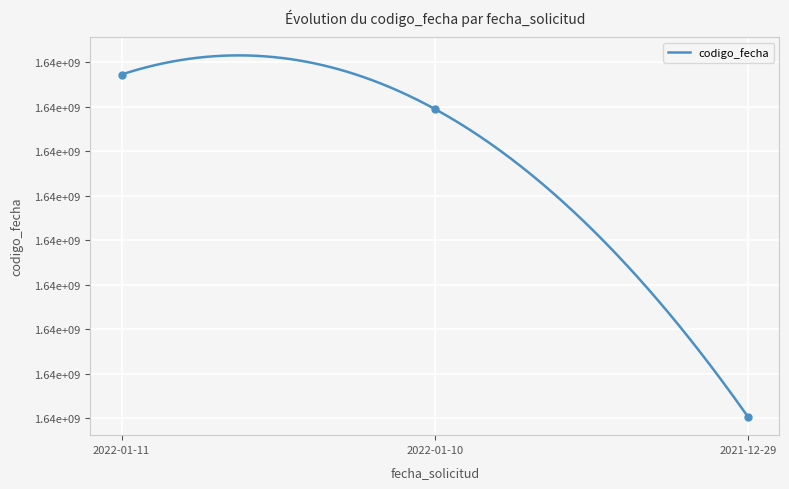

What is the sum of the values at 2021-12-29 and 2022-01-10?

3283097117